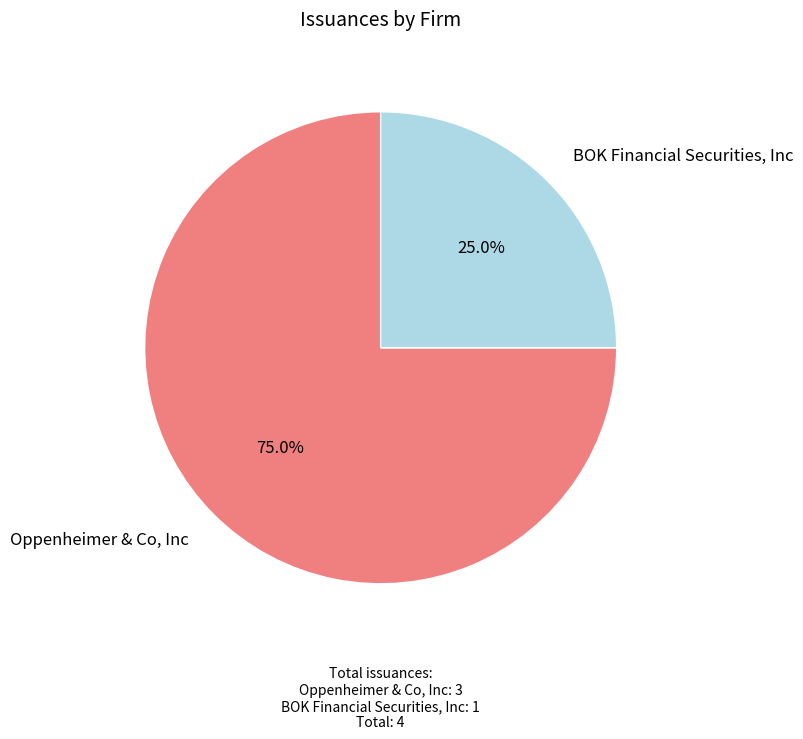

What percentage is the BOK Financial Securities, Inc slice, to the nearest percent?

25%